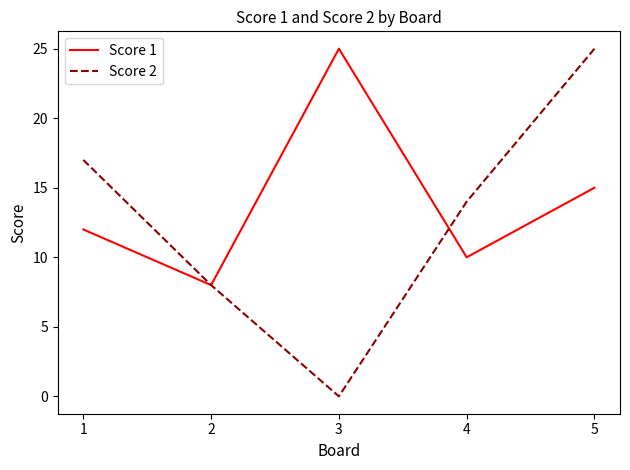

At which label does Score 2 reach its peak?

5